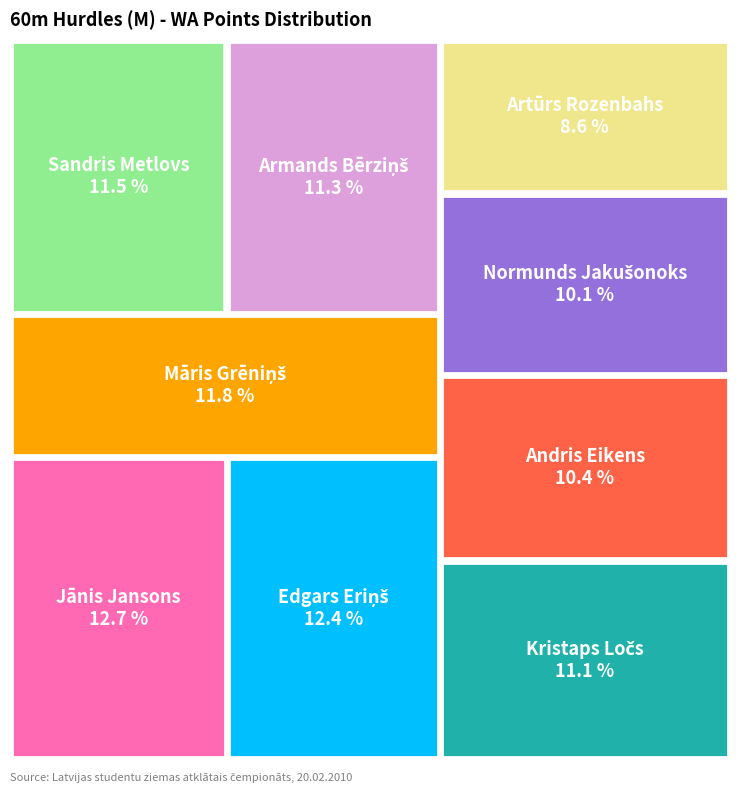

To the nearest percent, what portion does Kristaps Ločs represent?

11%